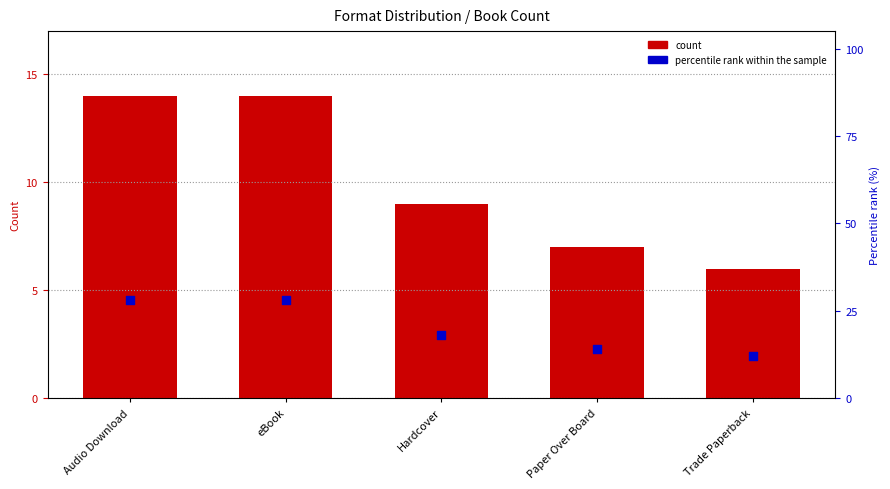

Which series has the largest total across all categories?

percentile rank within the sample